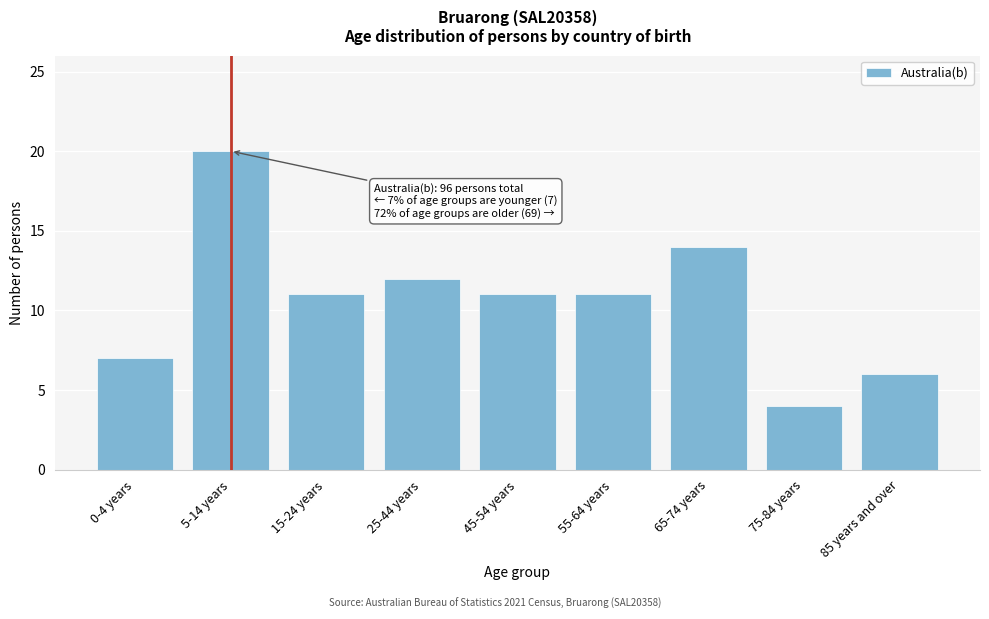

Reading left to right, extract all data points from this chart.

0-4 years=7	5-14 years=20	15-24 years=11	25-44 years=12	45-54 years=11	55-64 years=11	65-74 years=14	75-84 years=4	85 years and over=6